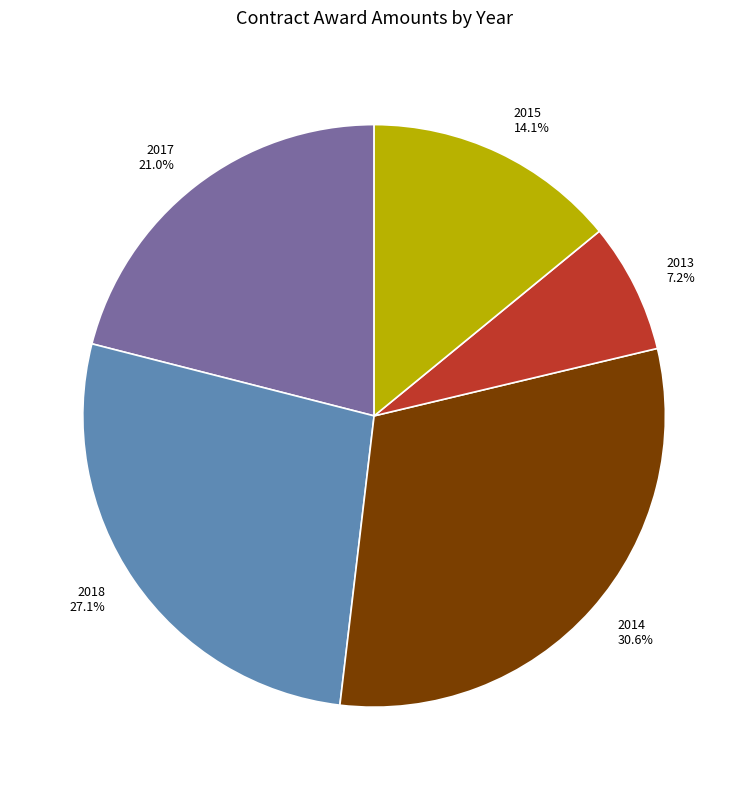

What percentage is NOT represented by 2018 27.1%?

72.9%